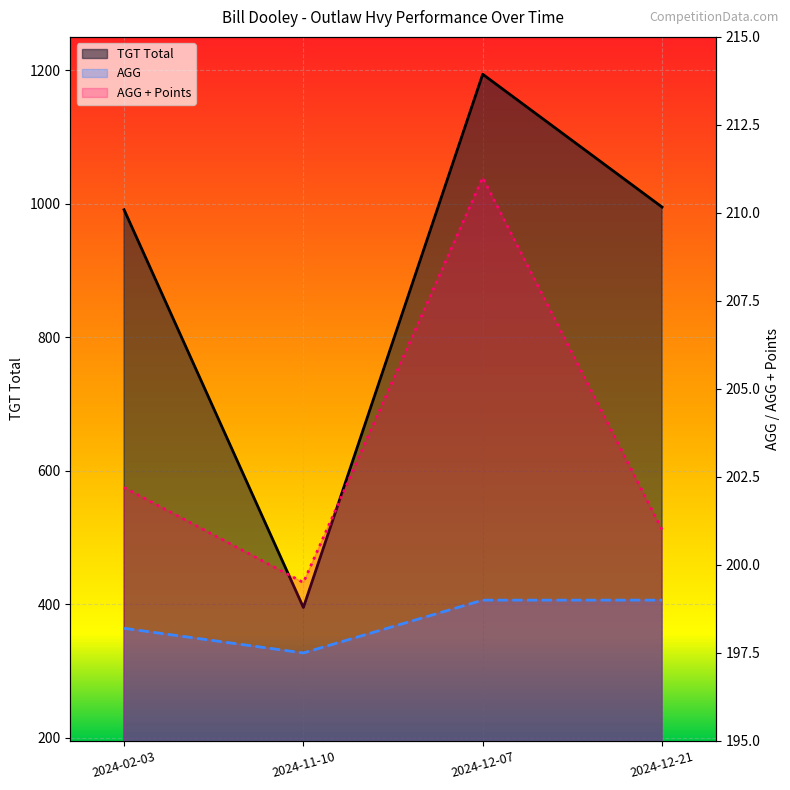

True or false: AGG and AGG + Points cross at least once.

False